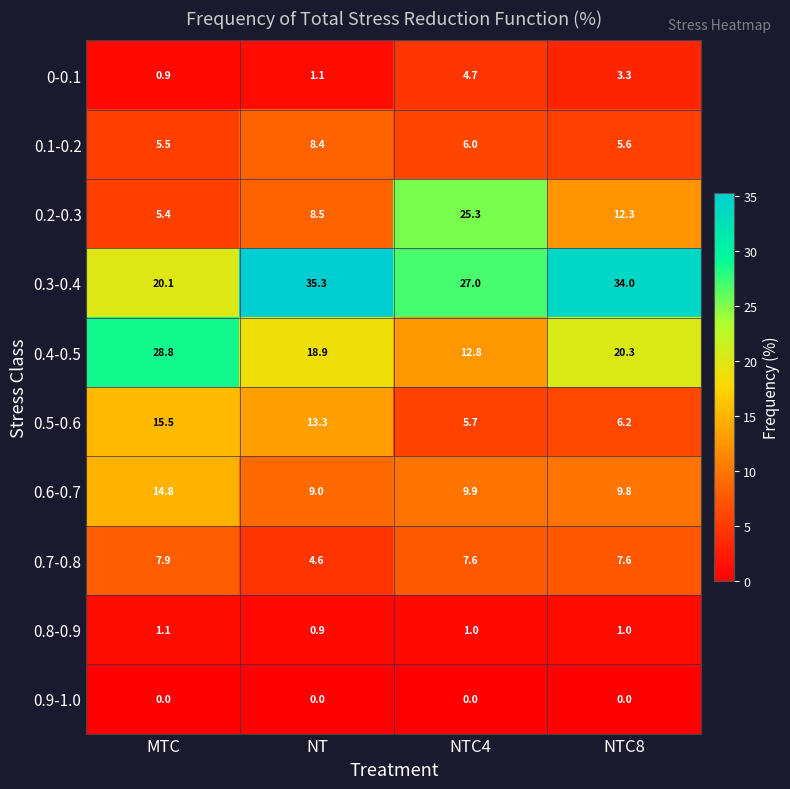

At NTC4, list the series in order from largest to smallest.

0.3-0.4, 0.2-0.3, 0.4-0.5, 0.6-0.7, 0.7-0.8, 0.1-0.2, 0.5-0.6, 0-0.1, 0.8-0.9, 0.9-1.0